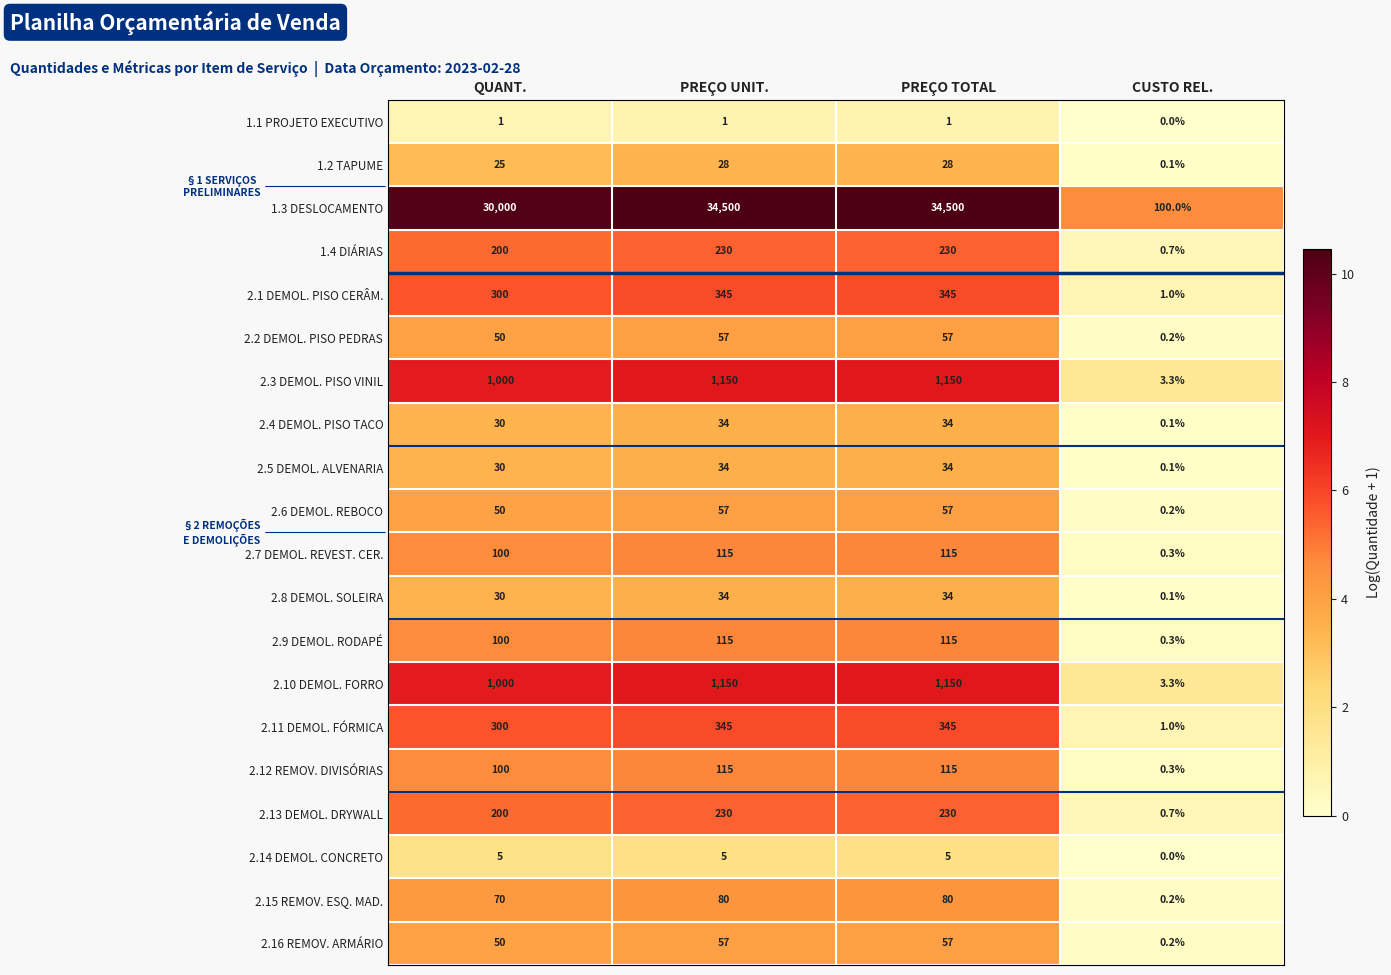

At which label is 2.8 DEMOL. SOLEIRA closest to 17?

QUANT.